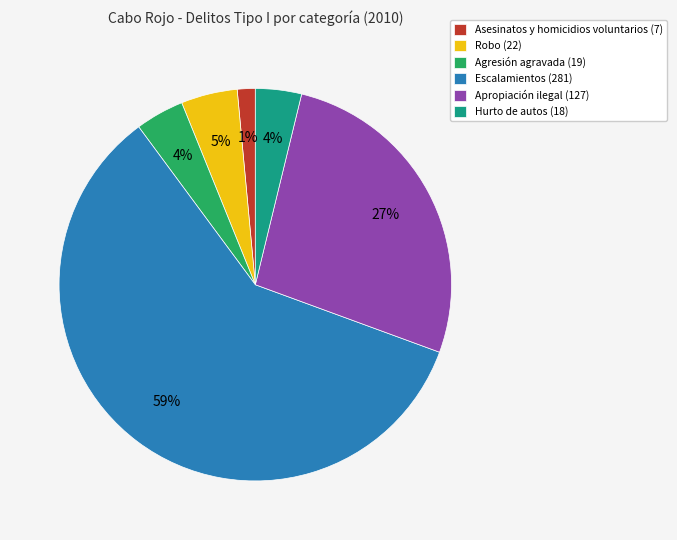

Count the number of slices in the pie.

6